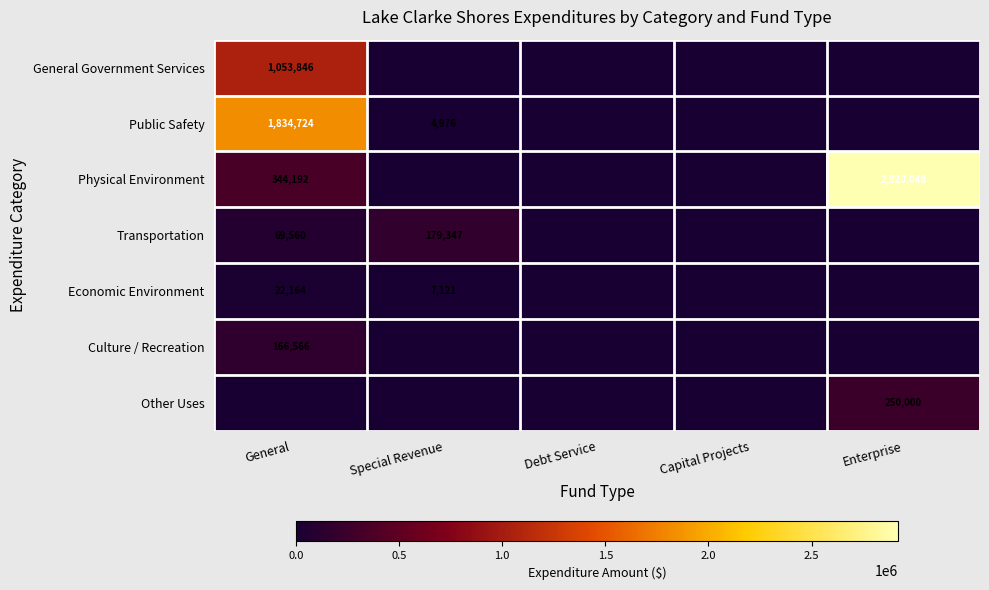

Which label corresponds to the largest value in the chart?

Enterprise